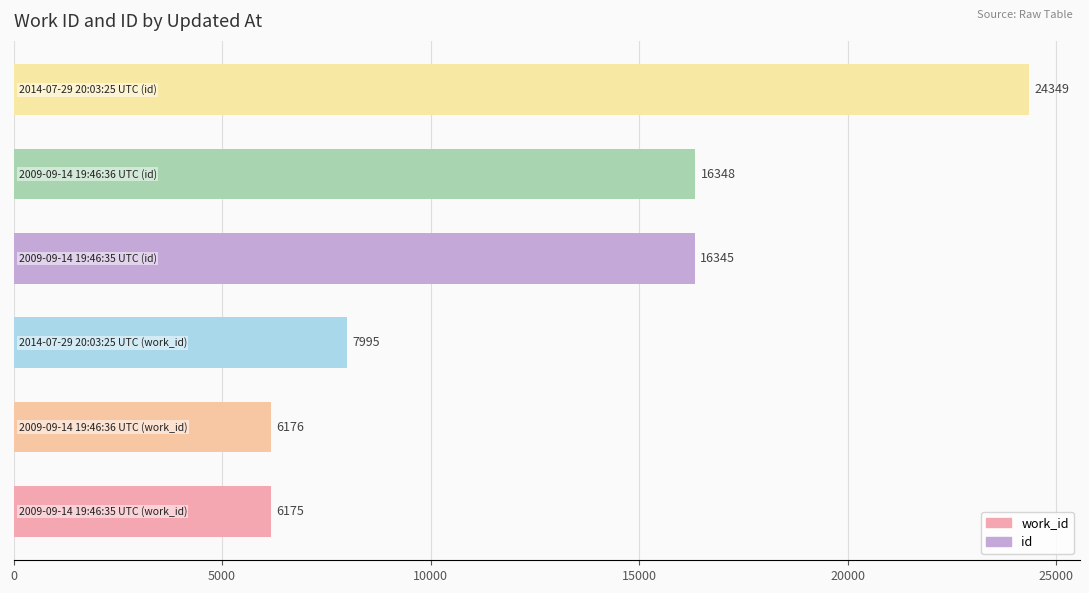

What is the average value?

12898